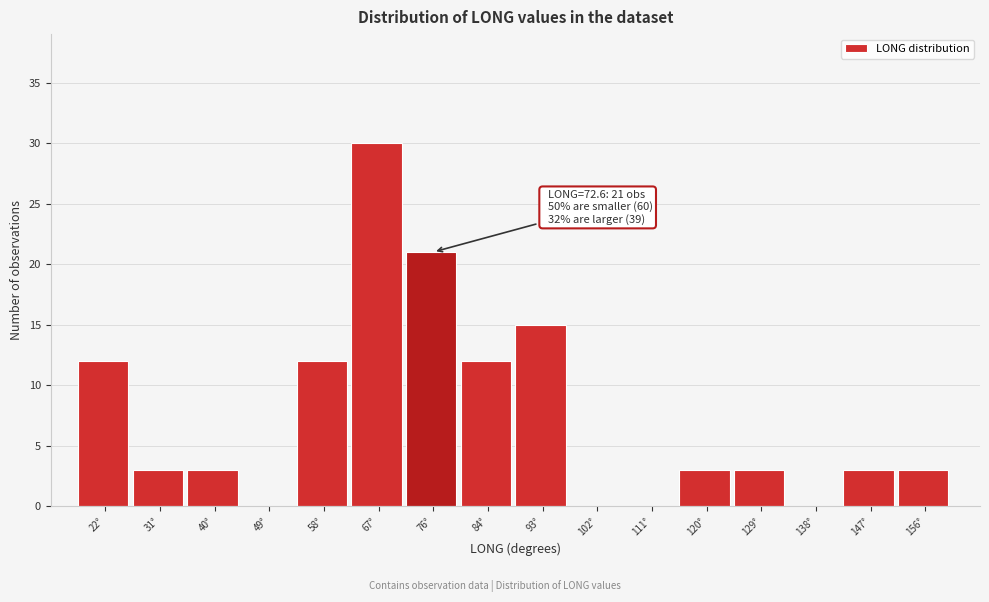

Which range on the x-axis has the tallest bar?

62 to 71